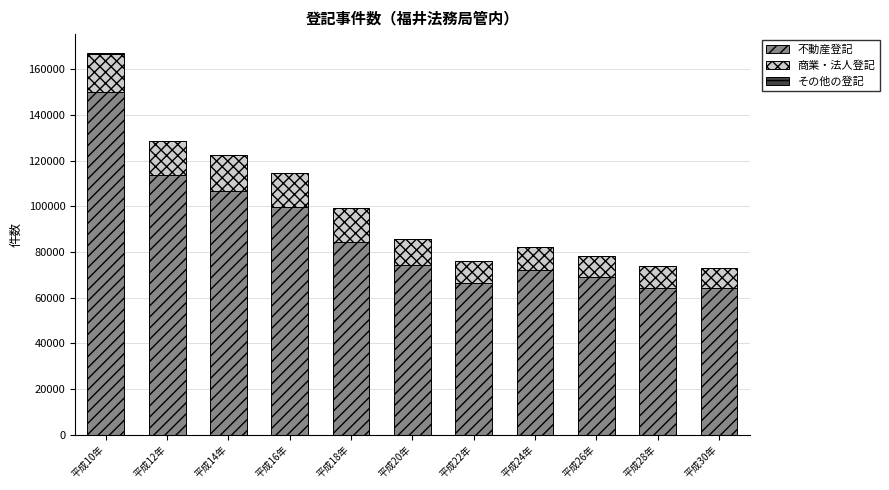

What is the maximum value for 不動産登記?

149983